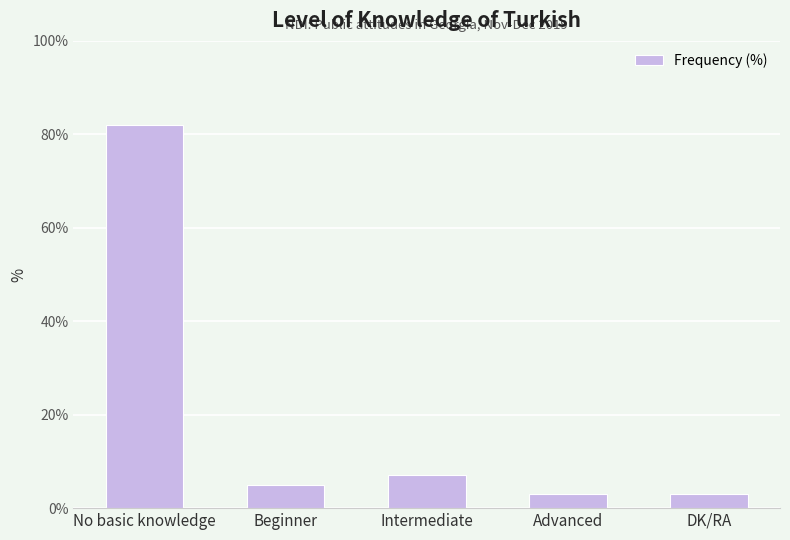

What is the change in value from No basic knowledge to Advanced?

-79